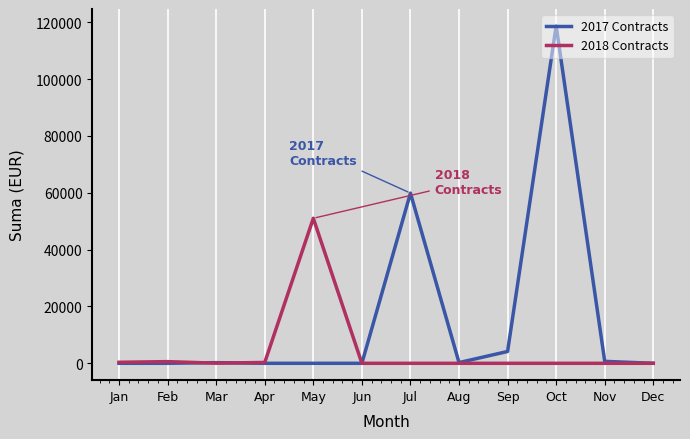

Rank the series at Sep from highest to lowest value.

2017 Contracts, 2018 Contracts